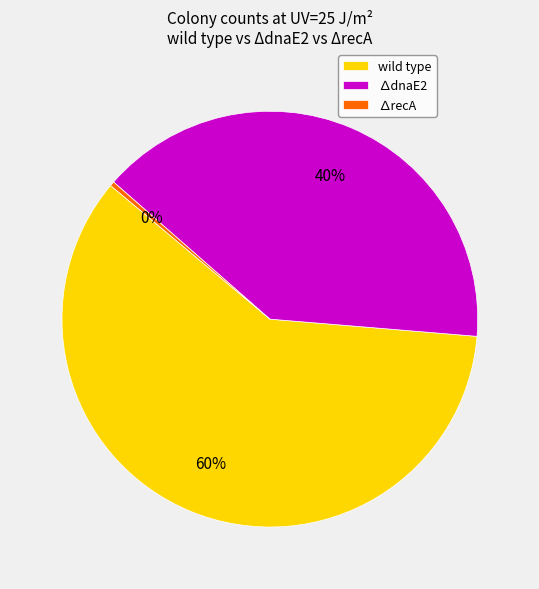

To the nearest percent, what is the average slice percentage?

33%